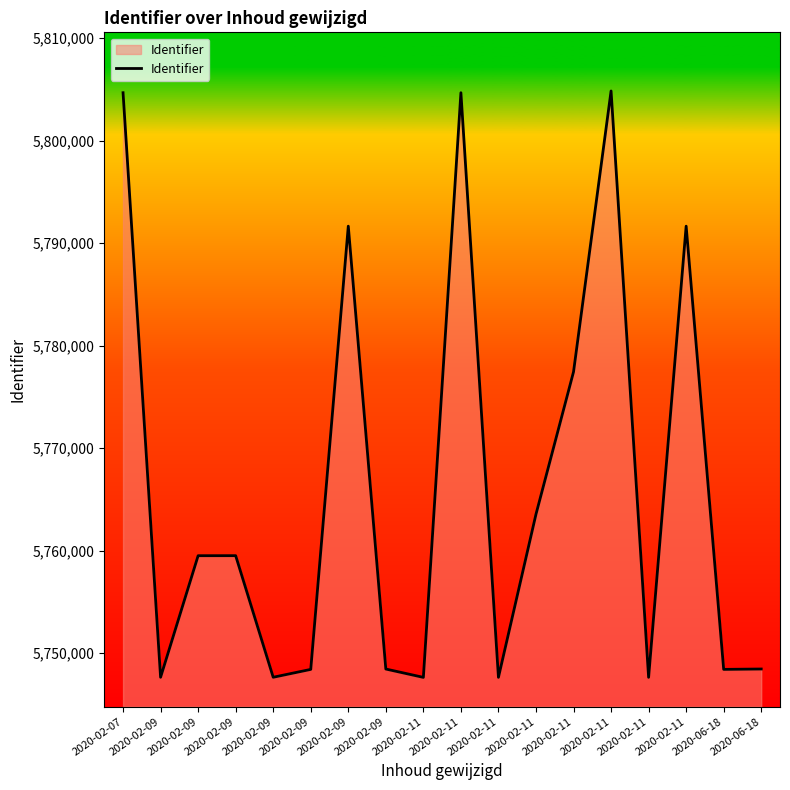

How many lines are shown in the chart?

1